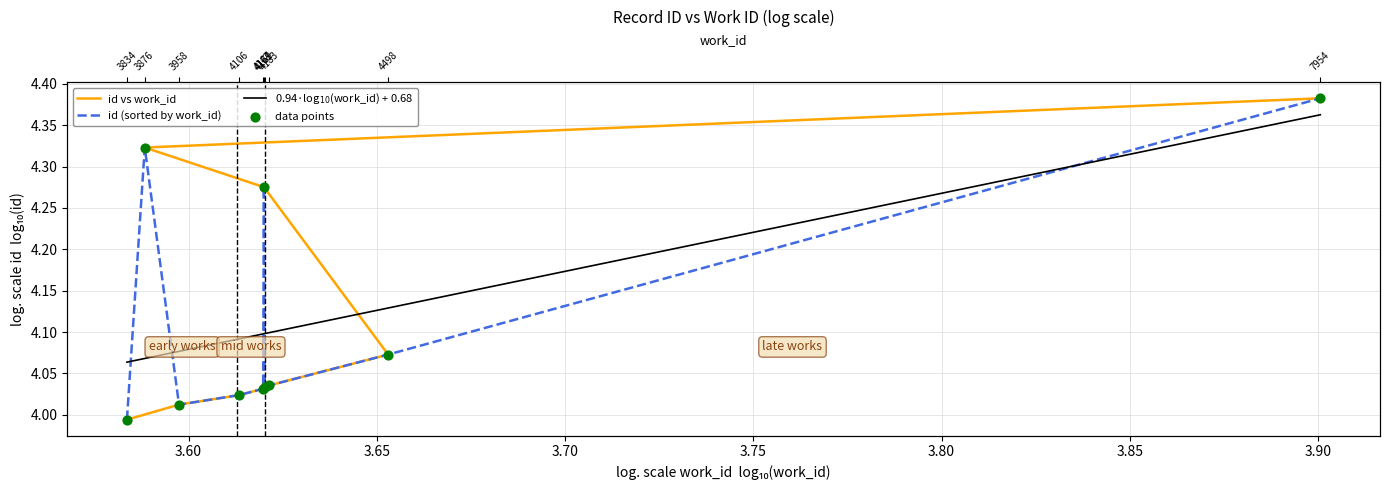

What is the ratio of the value at 4171 to the value at 4498?

1.0